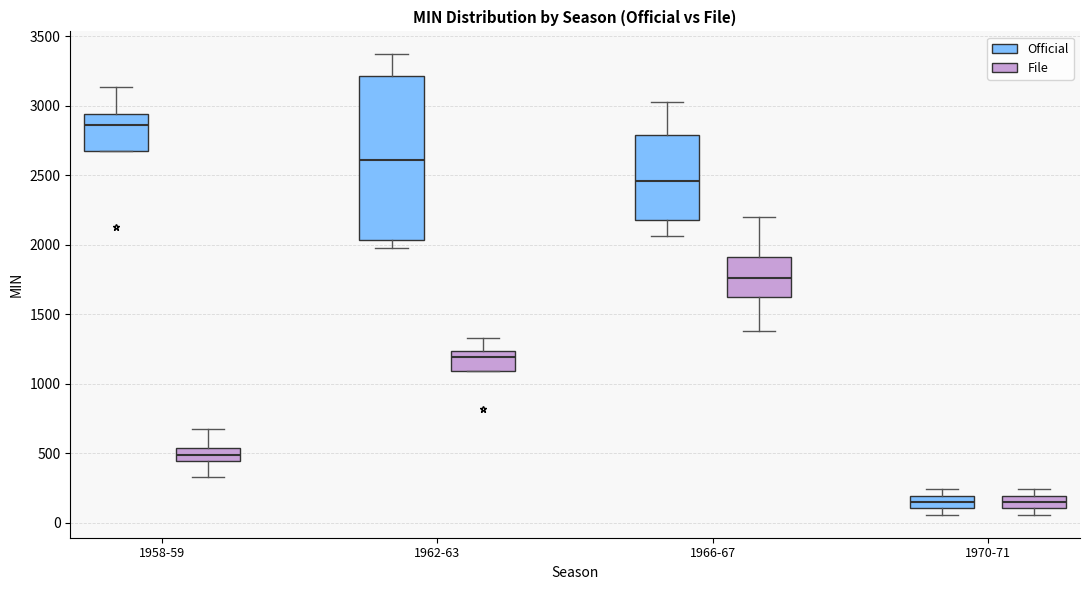

Where is the upper edge of the box for 1962-63 (Official) on the y-axis? The values are not printed on the chart, so give them approximately, as read against the axis.

3200